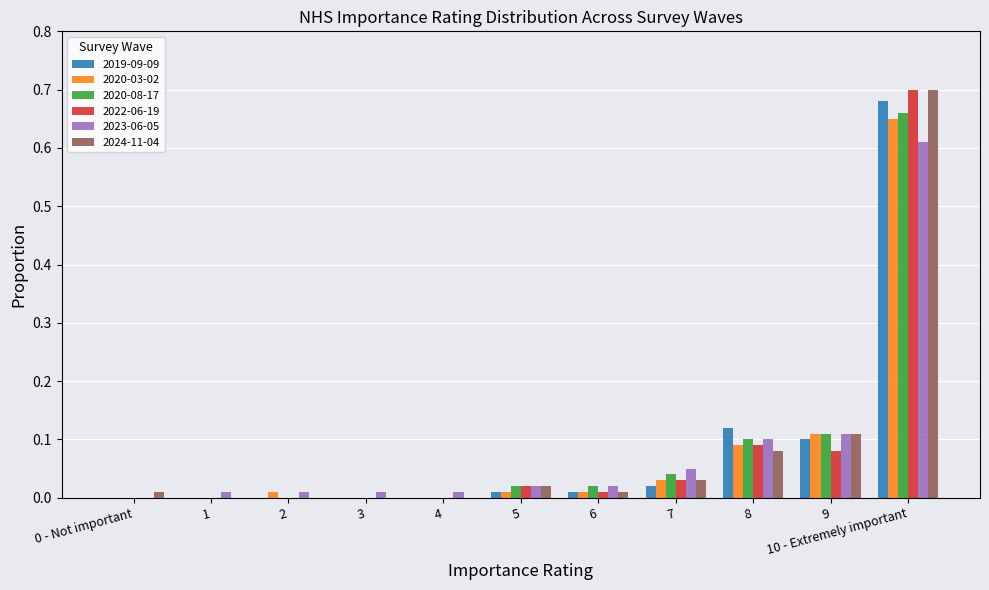

At which category is the sum across all series the highest?

10 - Extremely important